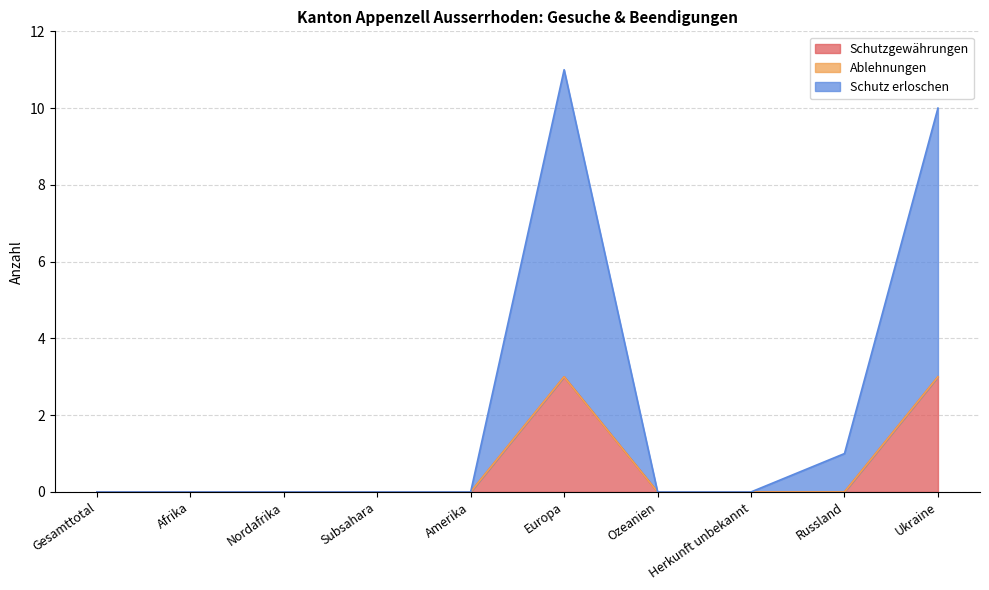

Does the chart have visible grid lines?

Yes